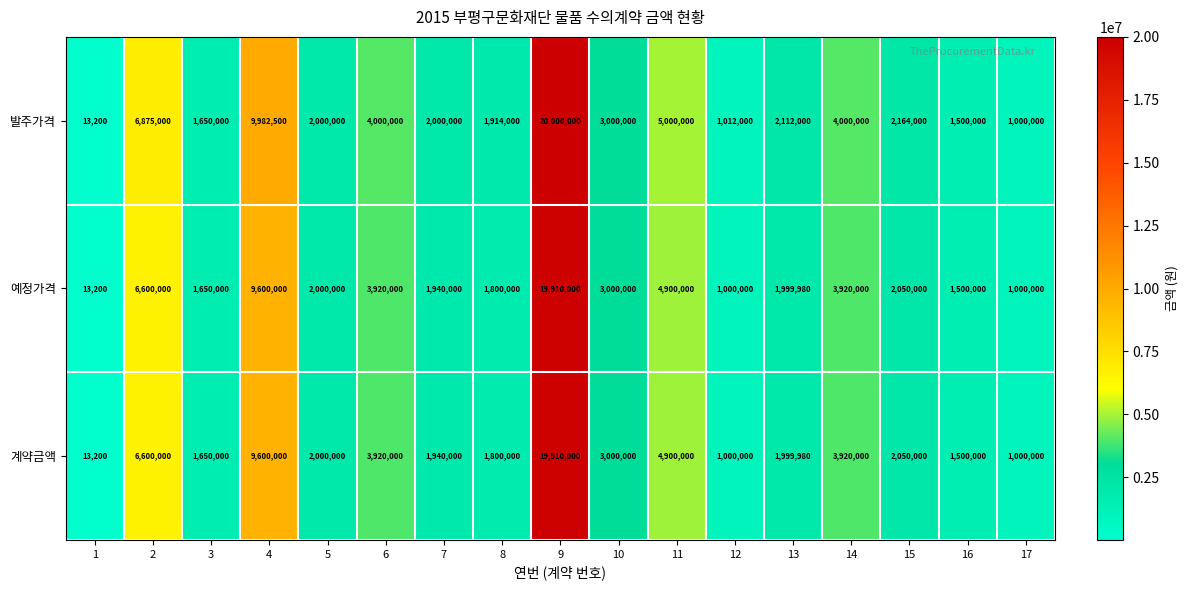

Is it true that 예정가격 equals 3015114 at 8?

False